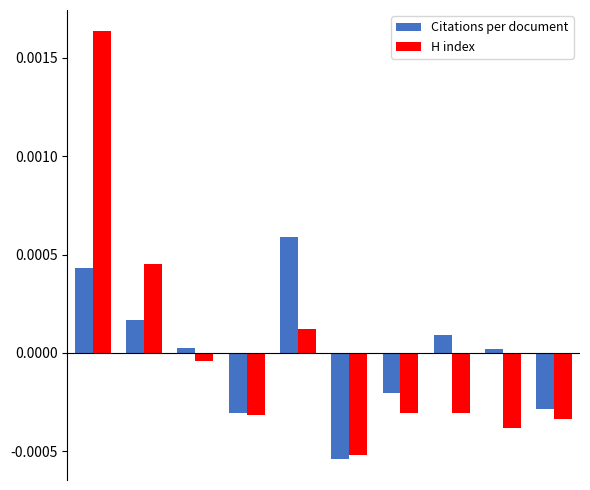

Rank the series by their maximum value, from highest to lowest.

H index, Citations per document